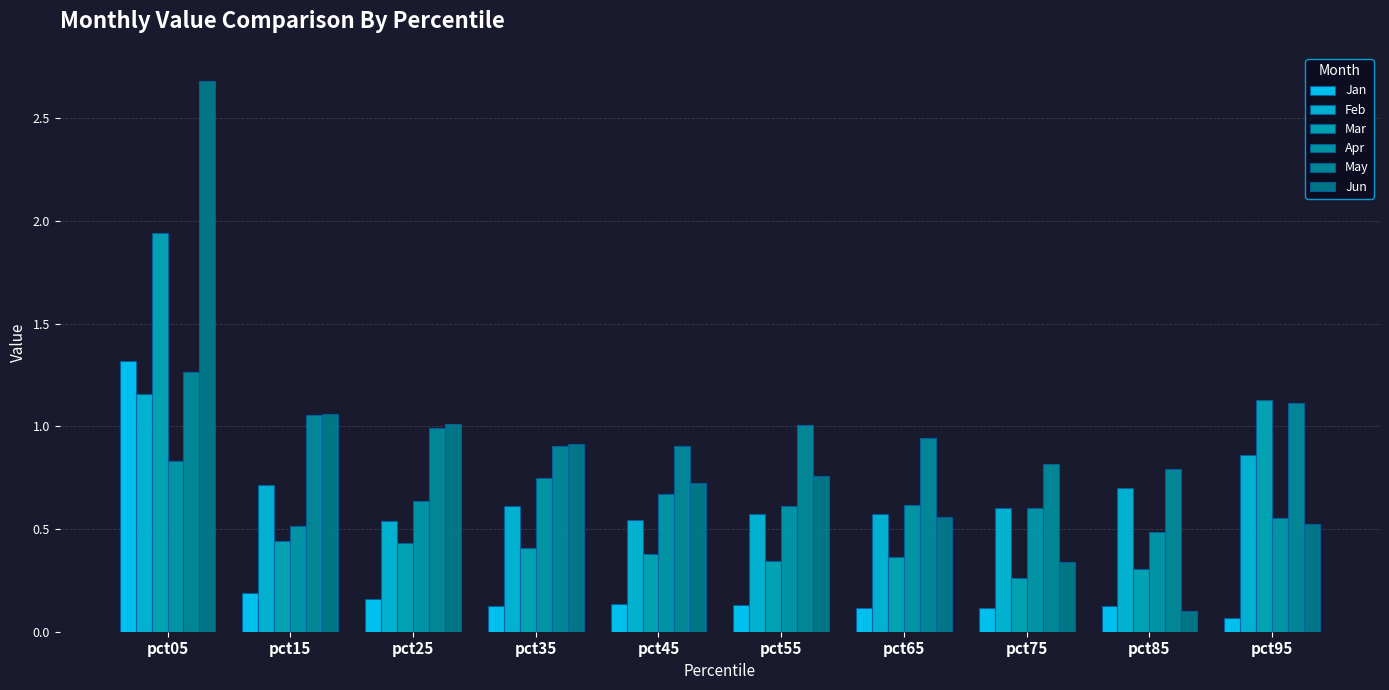

How many categories are shown in the chart?

10